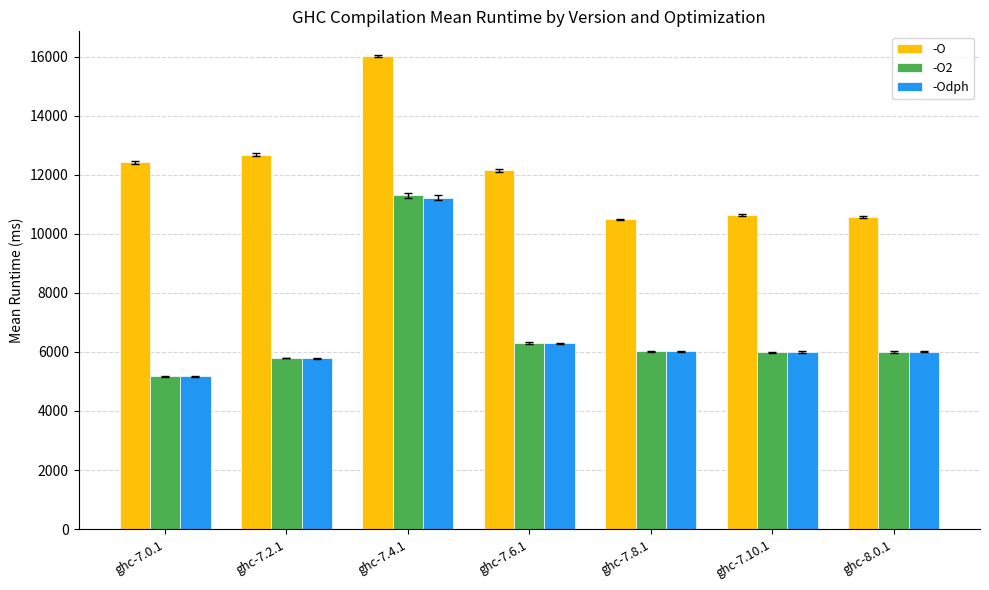

What is the greatest value displayed?

16011.9